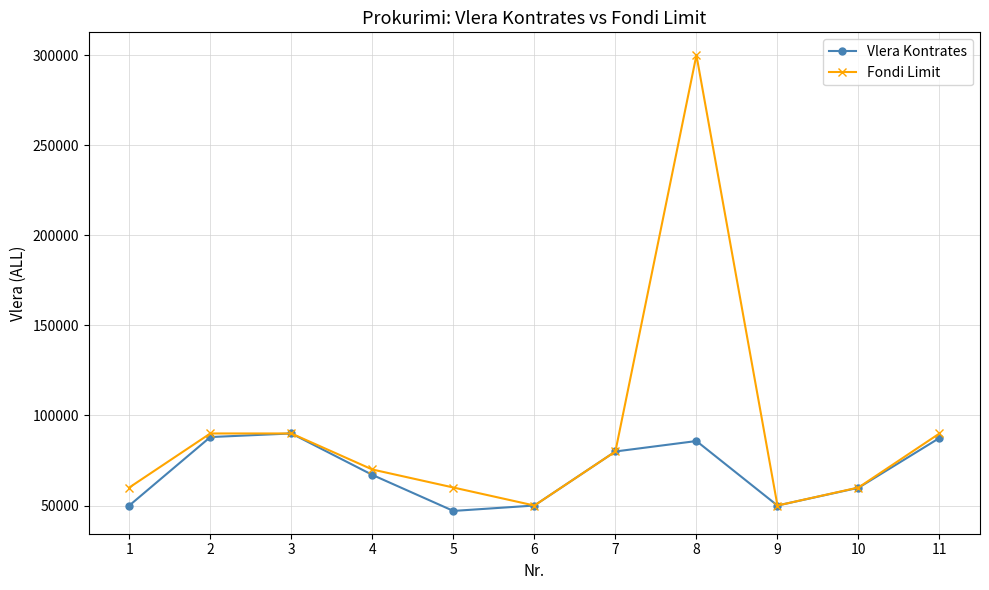

At 4, list the series in order from largest to smallest.

Fondi Limit, Vlera Kontrates